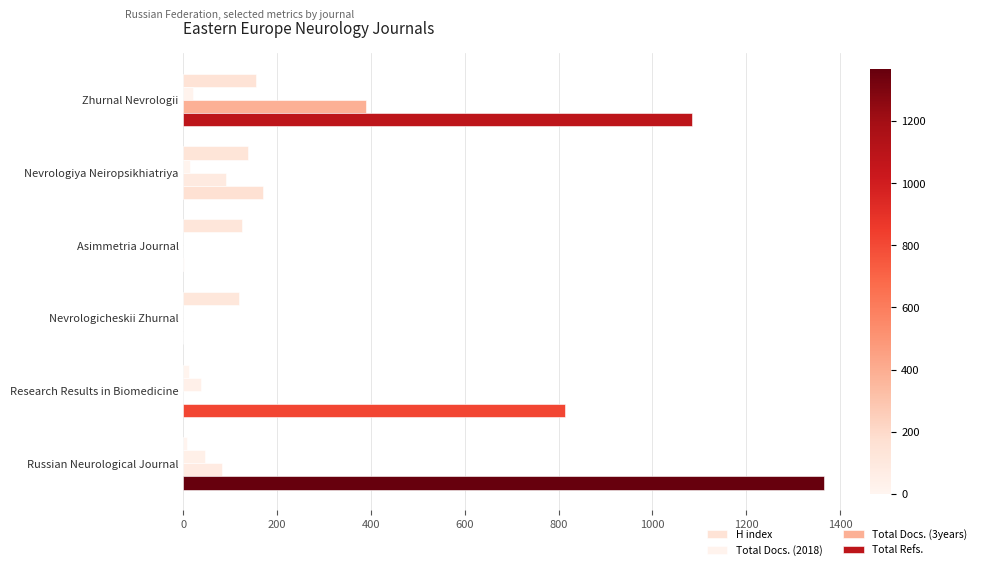

What are all the series names shown in the legend?

H index, Total Docs. (2018), Total Docs. (3years), Total Refs.